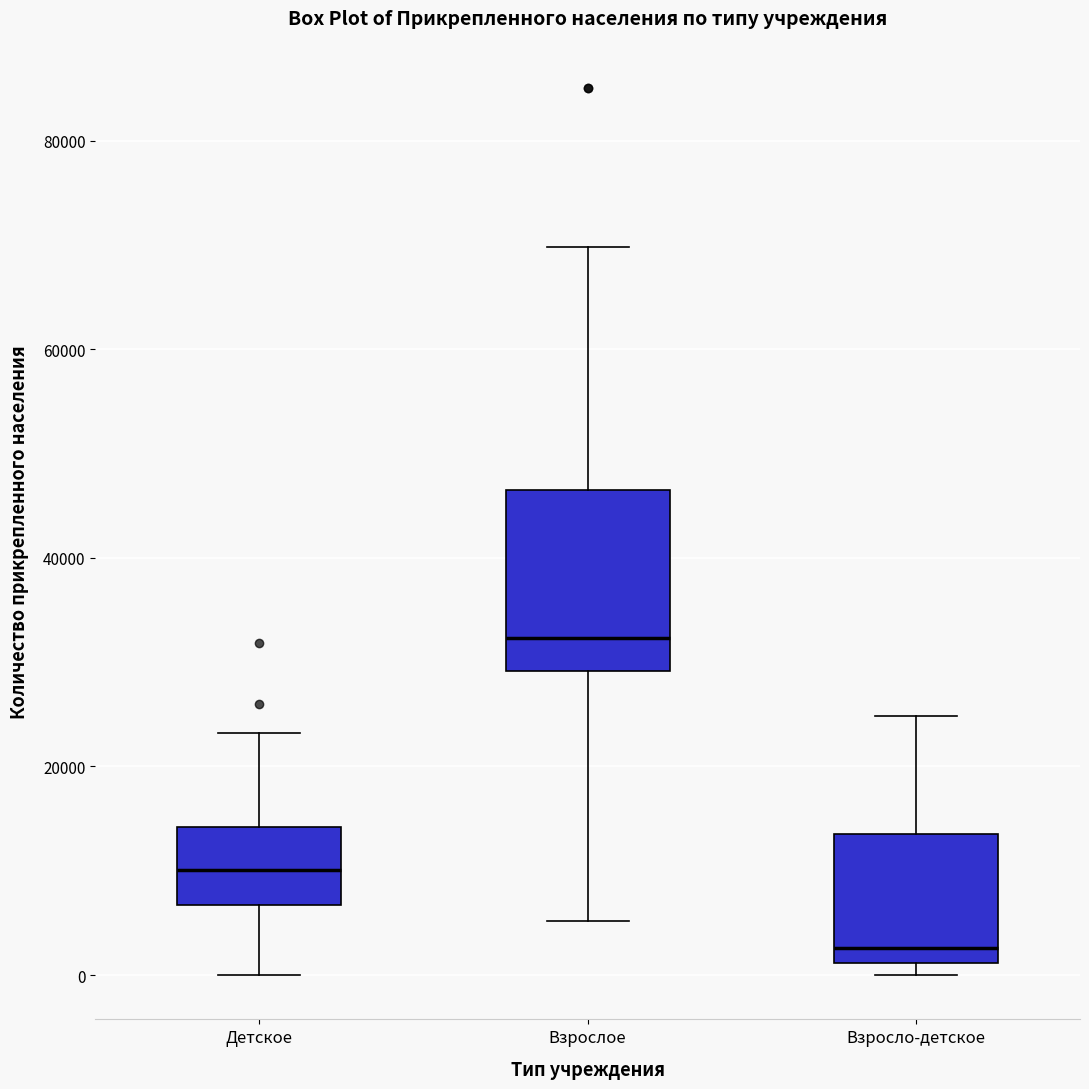

Which box's median line is the highest?

Взрослое